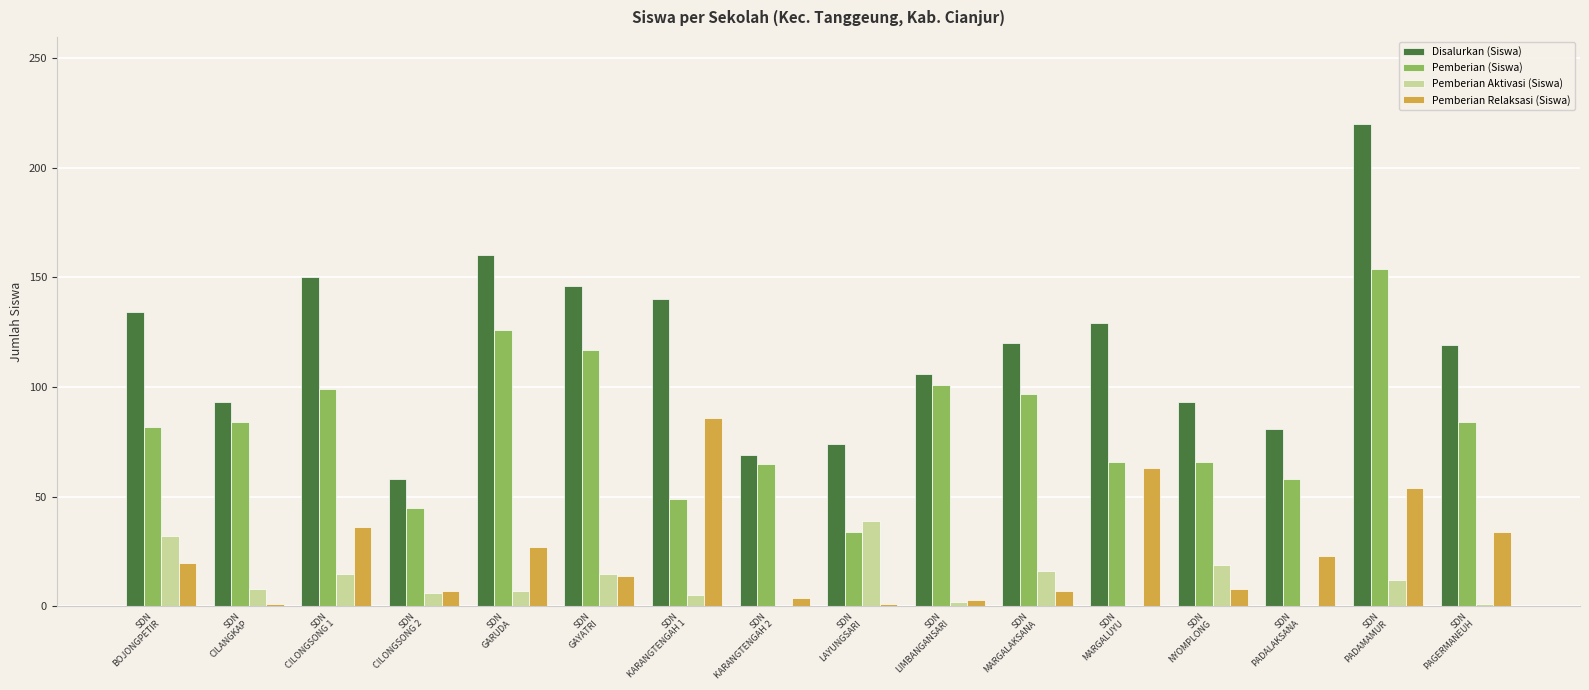

Which series has the largest total across all categories?

Disalurkan (Siswa)